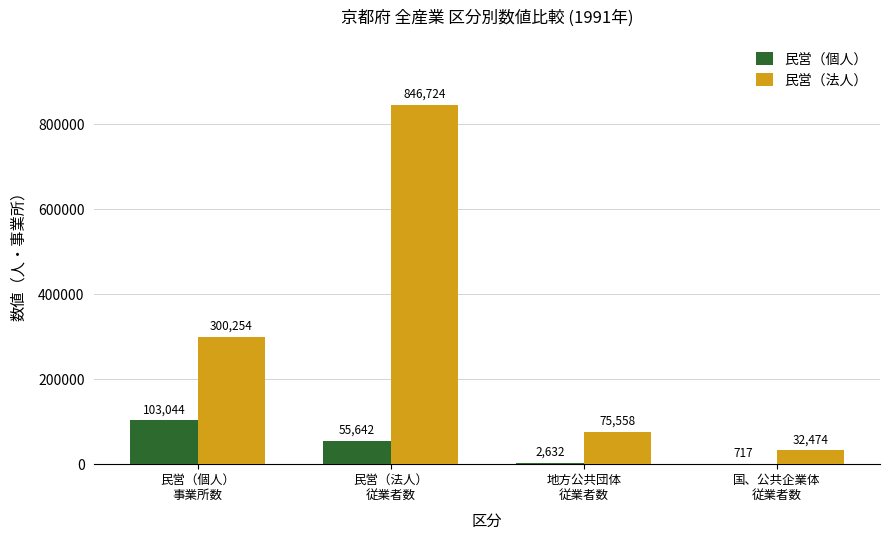

What is the sum of all 民営（個人） values?

162035